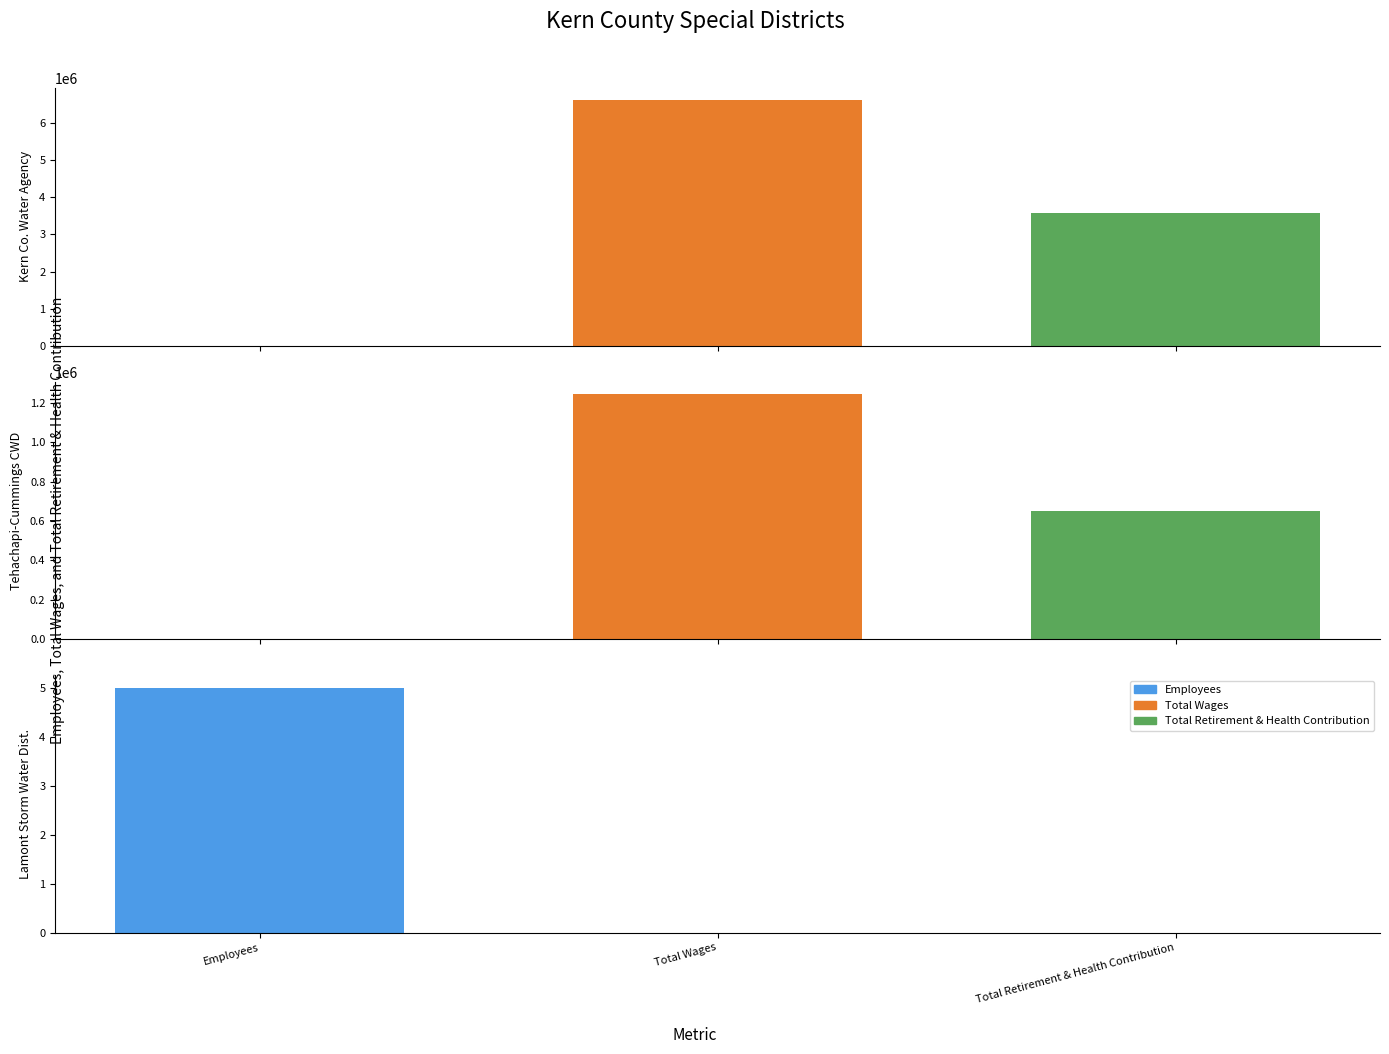

What is the sum of the Total Retirement & Health Contribution values at Tehachapi - Cummings County Water District and Lamont Storm Water District (Kern)?

648611